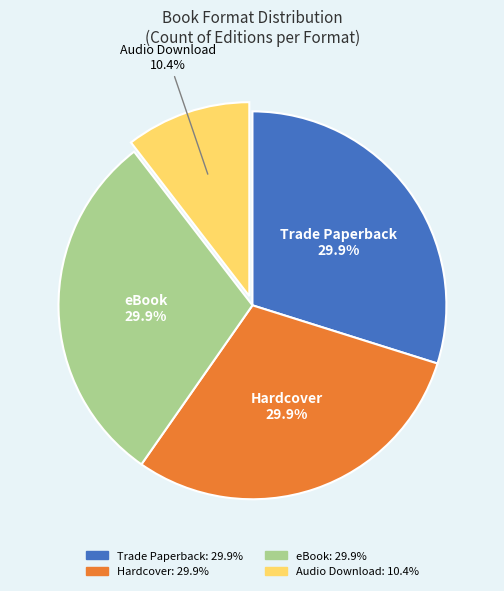

Count the number of slices in the pie.

4